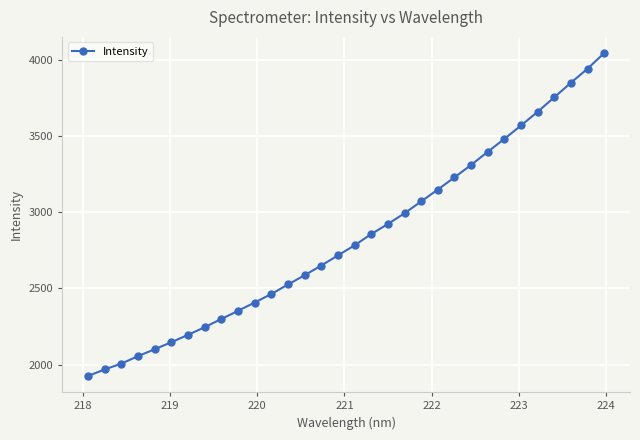

What is the sum of all values?

90629.3